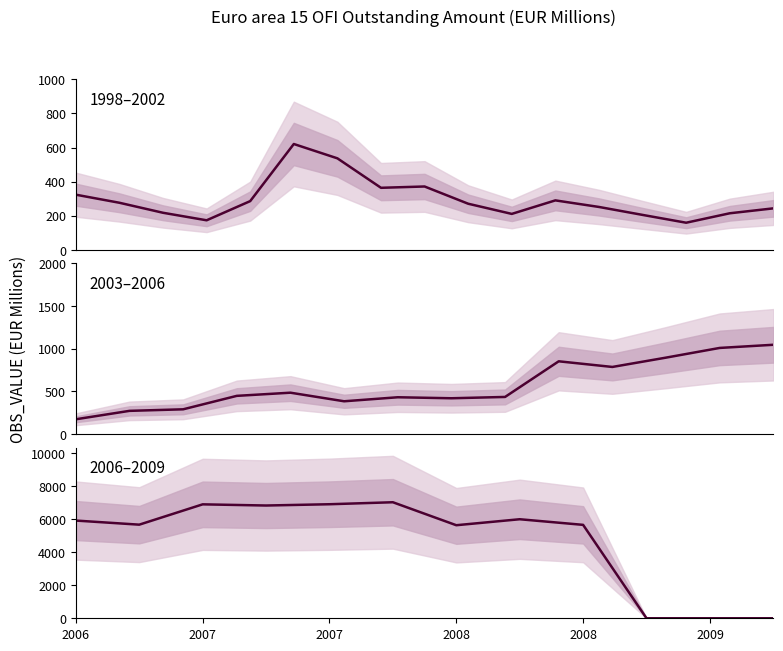

How many interior local valleys (lower than both neighbors) does the data have?

3